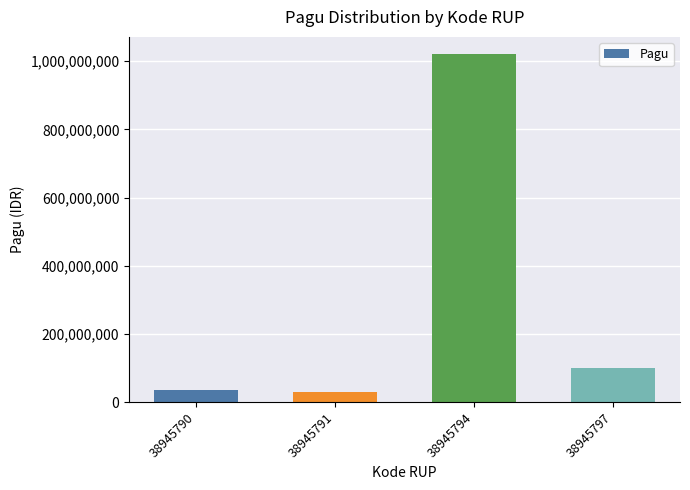

What is the sum of all values?

1186000000